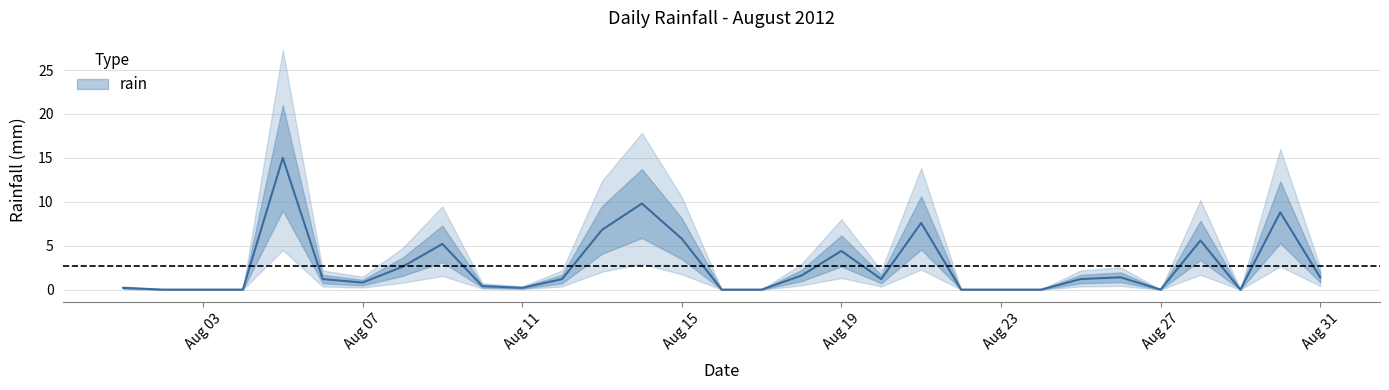

What is the change in value from 2012-08-10 to 2012-08-27?

-0.4